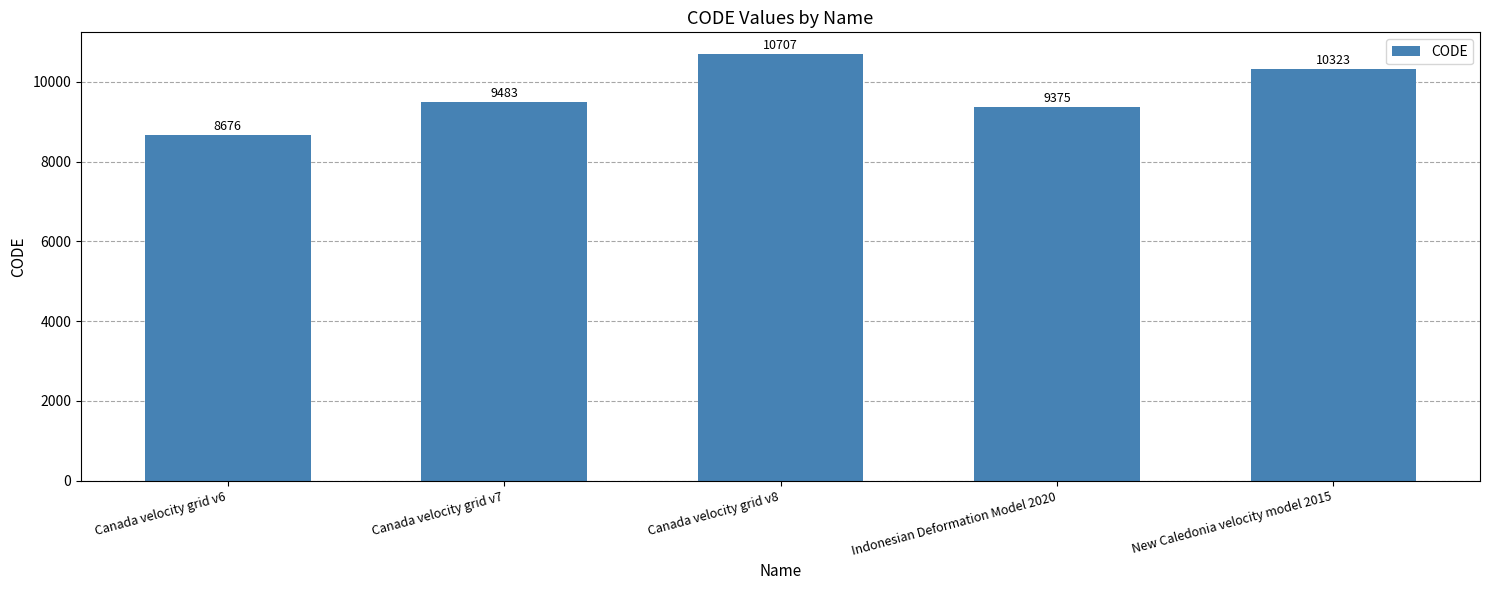

The value at Indonesian Deformation Model 2020 is 9375. True or false?

True